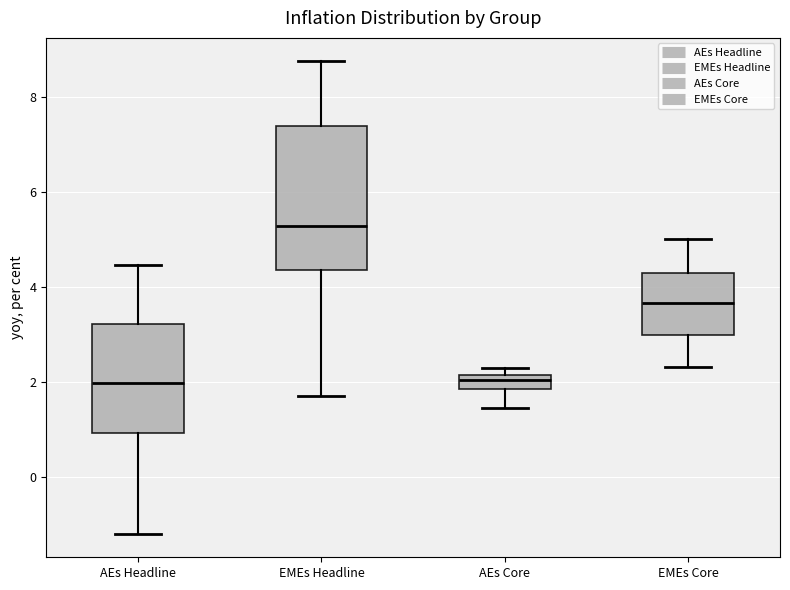

Where does the upper whisker of the box for EMEs Headline end on the y-axis? The values are not printed on the chart, so give them approximately, as read against the axis.

8.8